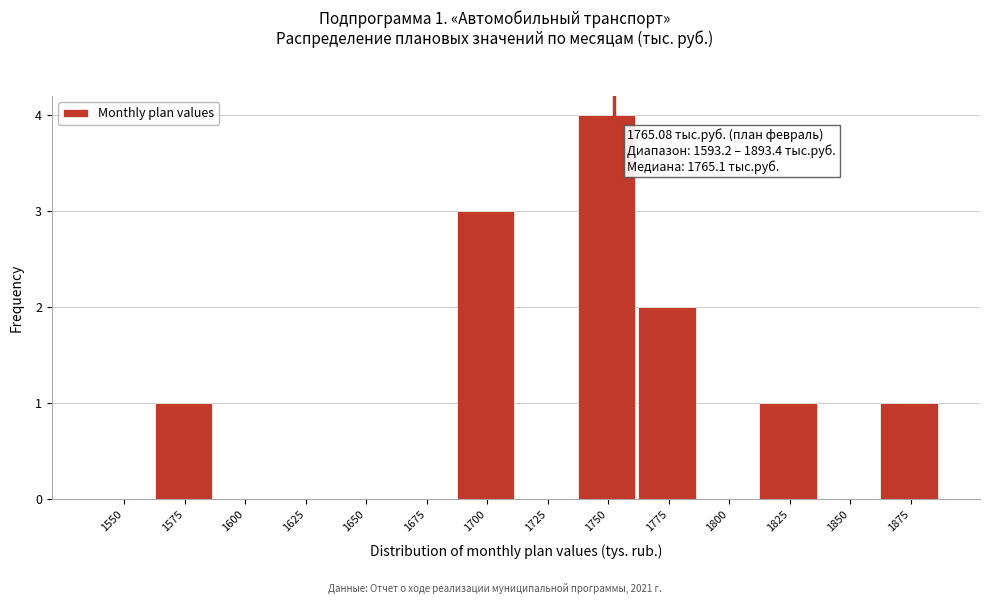

Reading left to right, what are all the values shown in this chart?

1550=0	1575=1	1600=0	1625=0	1650=0	1675=0	1700=3	1725=0	1750=4	1775=2	1800=0	1825=1	1850=0	1875=1